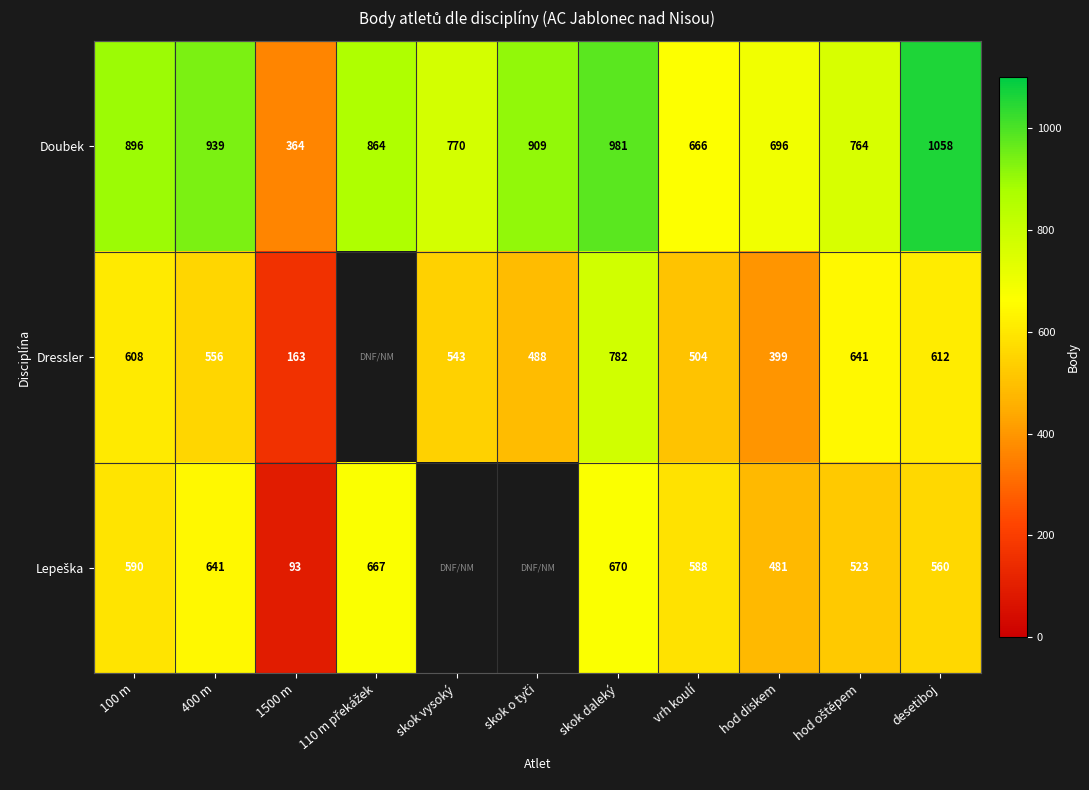

At how many categories does at least one series exceed 223?

11